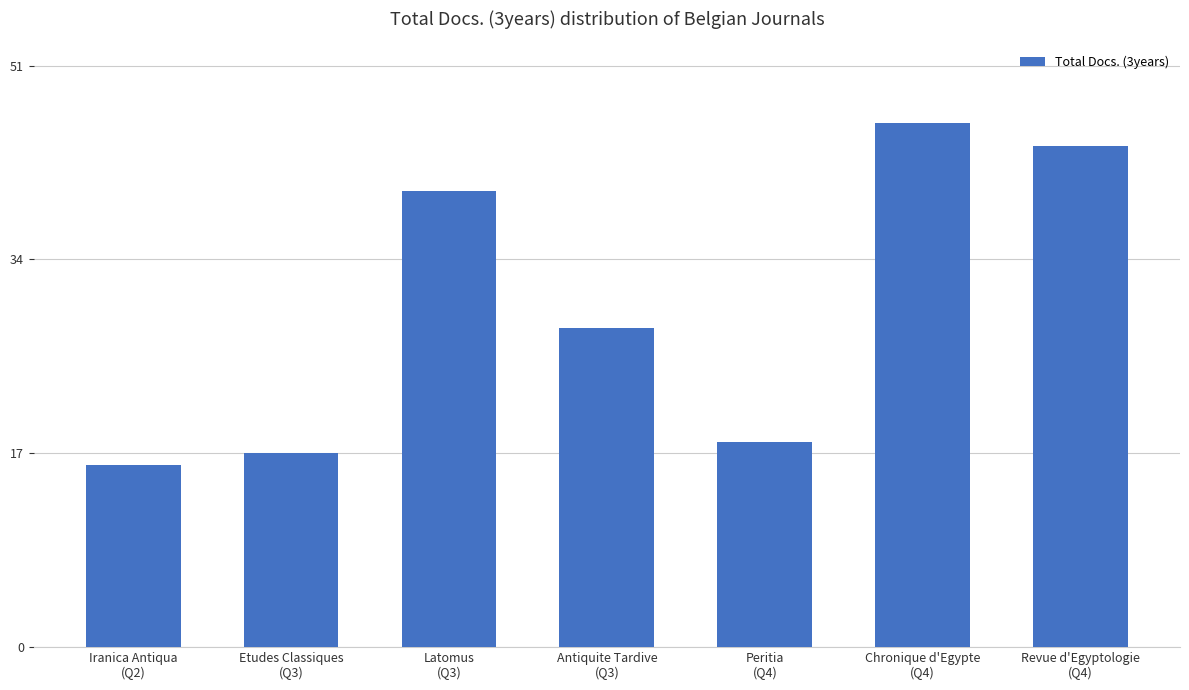

True or false: the data shows 17 at Etudes Classiques
(Q3).

True